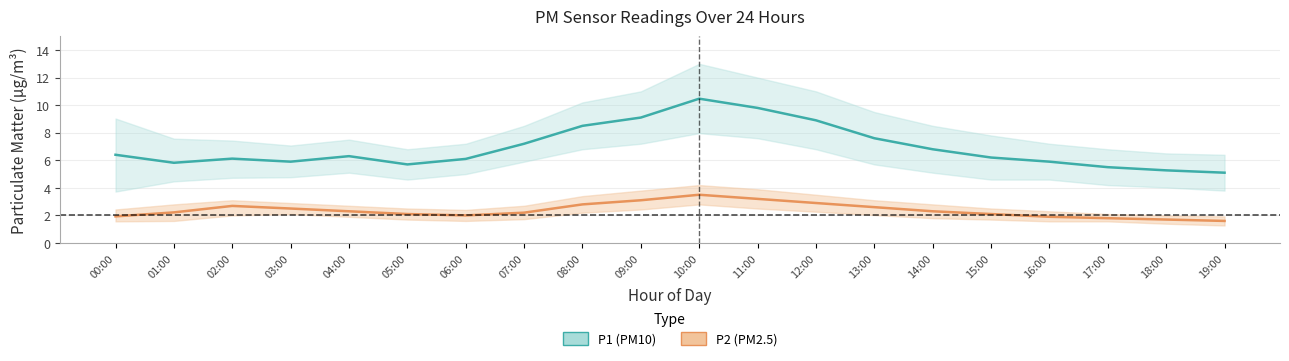

What is the maximum value shown in the chart?

10.5